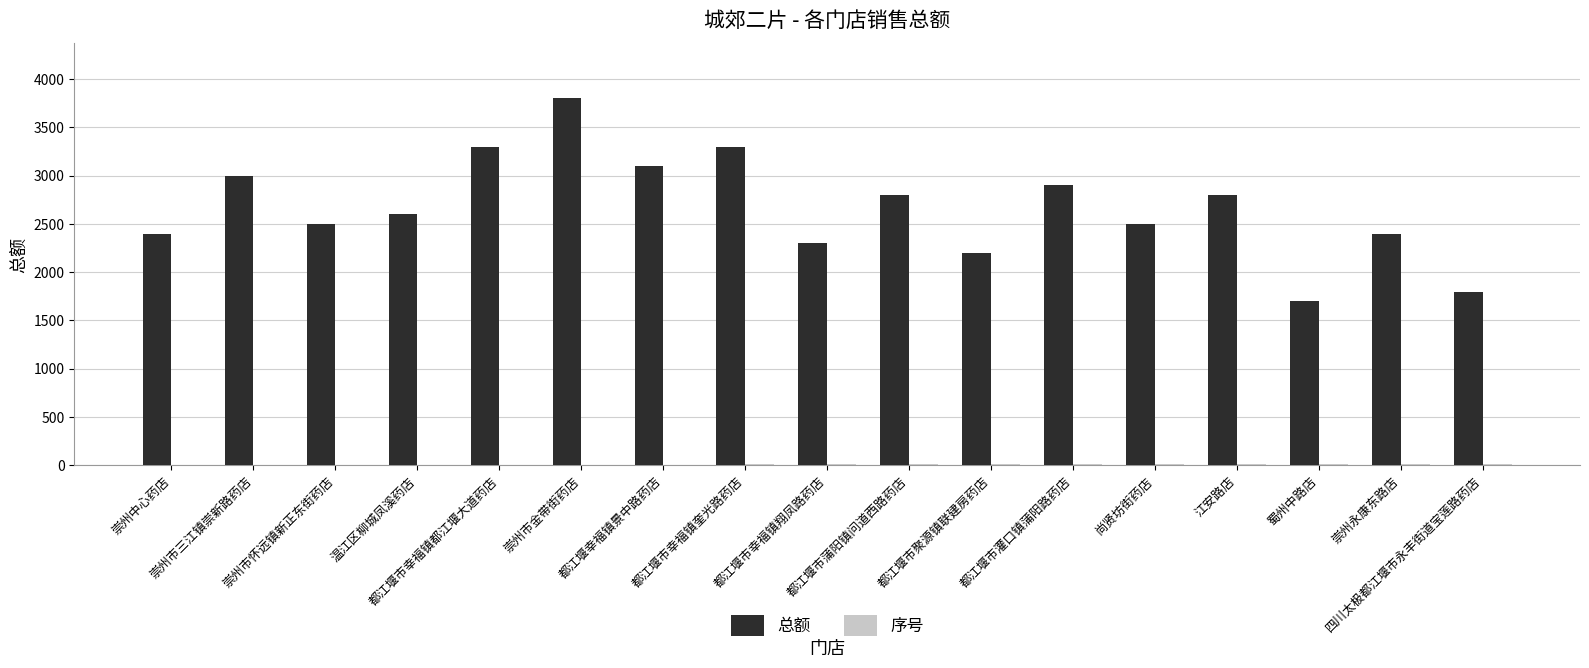

Which series has the largest total across all categories?

总额